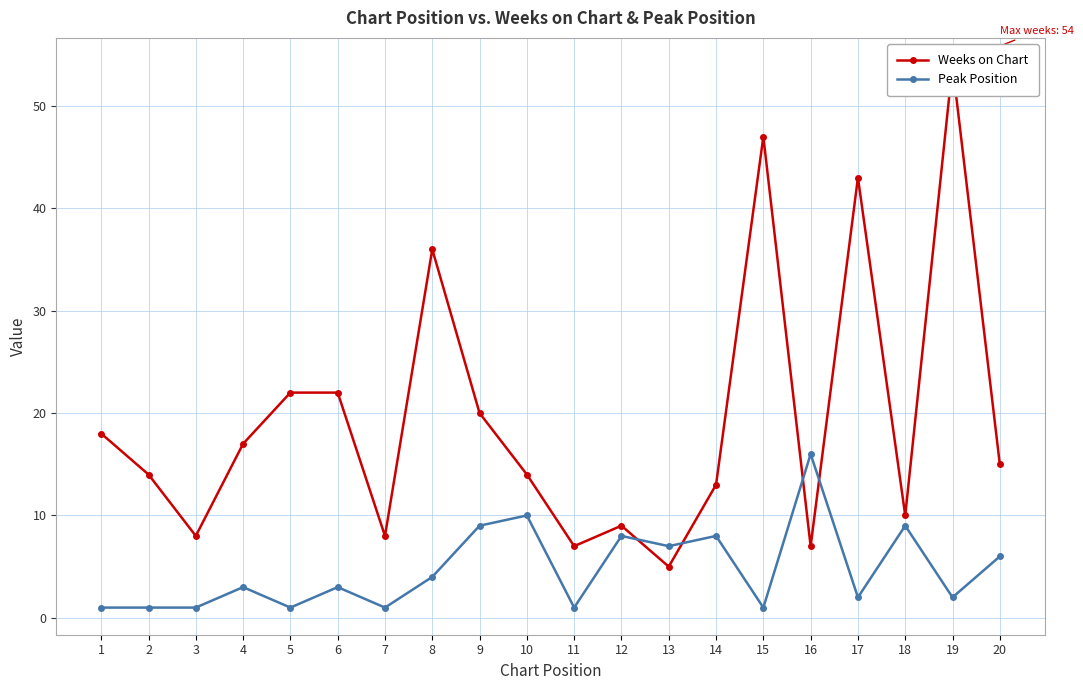

What are all the series names shown in the legend?

Weeks on Chart, Peak Position